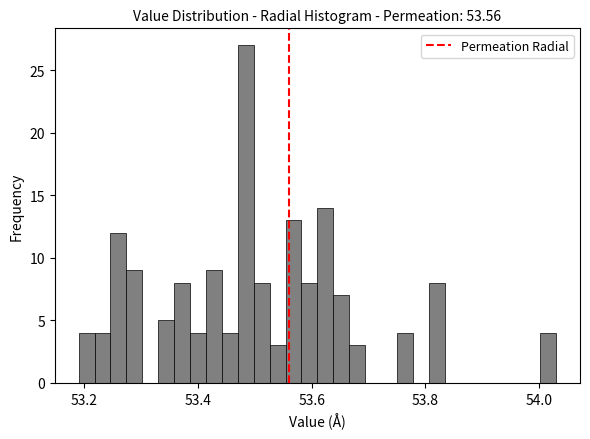

Around what value on the x-axis is the tallest bar? Give the approximate position of its centre, as read against the axis.

53.48